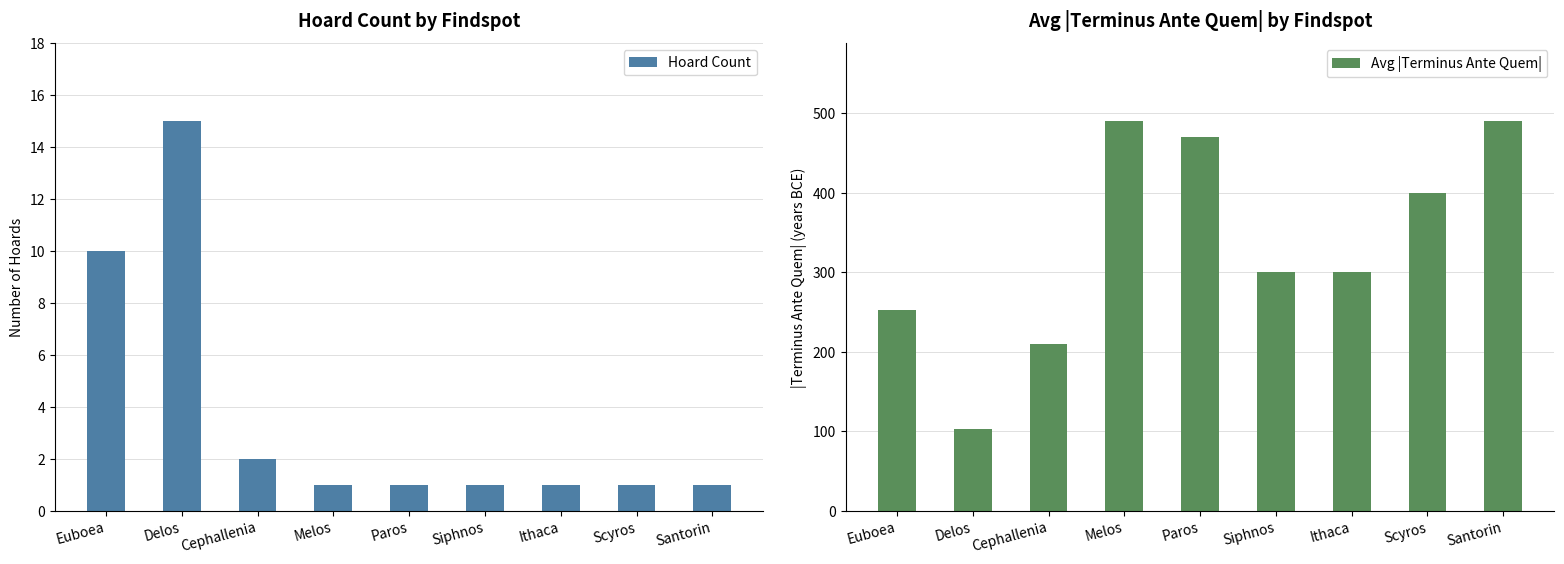

At which category does the chart reach its minimum across all series?

Melos